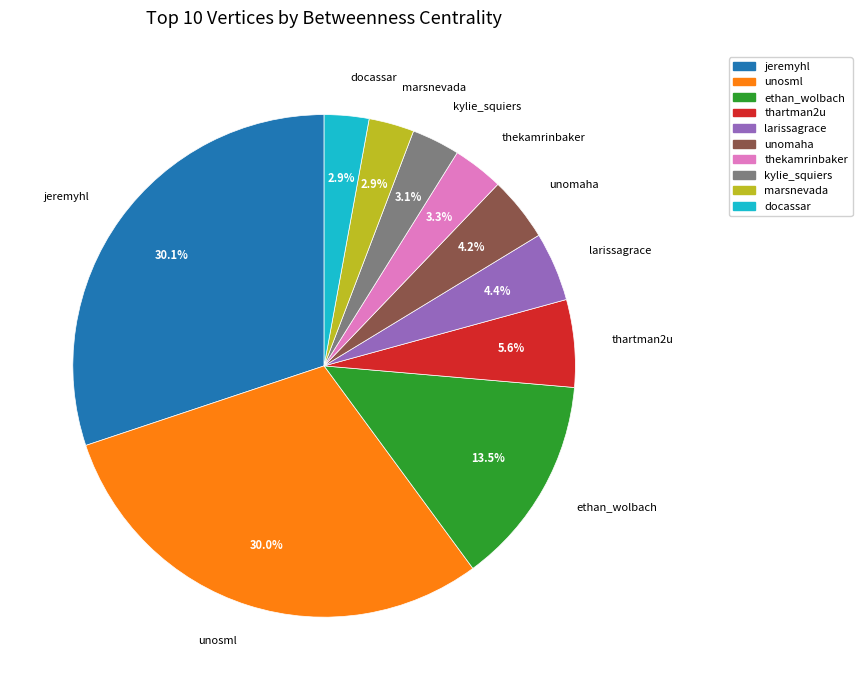

Which has a higher value, marsnevada or thartman2u?

thartman2u